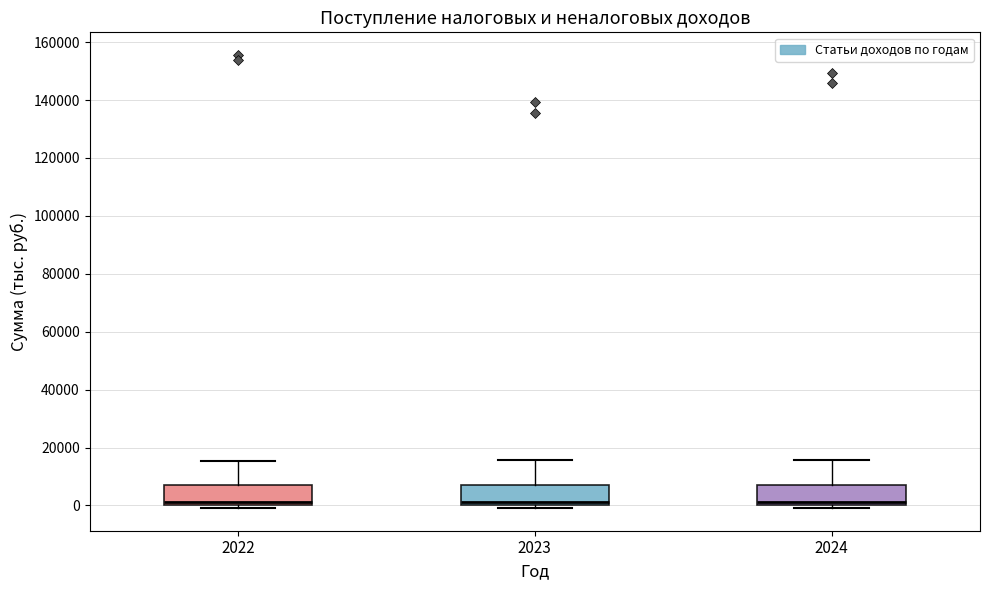

Reading left to right, read every box against the y-axis: the position of its median line, the range the box covers, and the ends of its whiskers. The values are not printed on the chart, so give them approximately, as read against the axis.

2022: median 2000, box 0 to 6000, whiskers 0 (just below the box's lower edge) to 16000
2023: median 2000, box 0 to 8000, whiskers 0 (just below the box's lower edge) to 16000
2024: median 2000, box 0 to 6000, whiskers 0 (just below the box's lower edge) to 16000